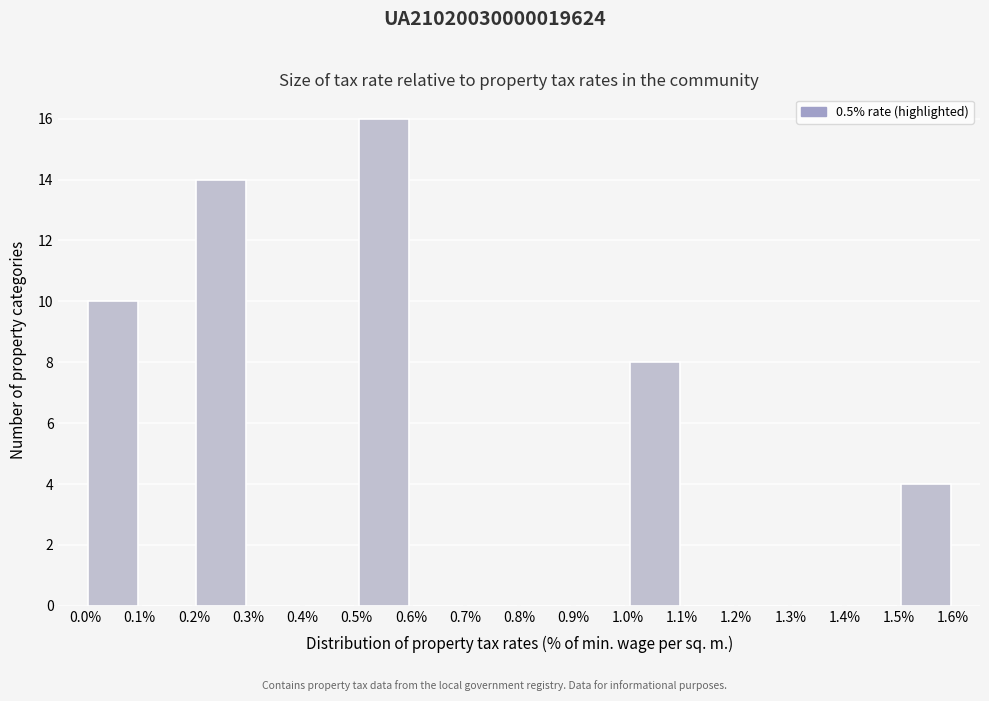

Reading left to right, list every bar in this chart as the range it spans on the x-axis followed by its height. The values are not printed on the chart, so give them approximately, as read against the axis.

0.0% to 0.1%: 10
0.1% to 0.2%: 0
0.2% to 0.3%: 14
0.3% to 0.4%: 0
0.4% to 0.5%: 0
0.5% to 0.6%: 16
0.6% to 0.7%: 0
0.7% to 0.8%: 0
0.8% to 0.9%: 0
0.9% to 1.0%: 0
1.0% to 1.1%: 8
1.1% to 1.2%: 0
1.2% to 1.3%: 0
1.3% to 1.4%: 0
1.4% to 1.5%: 0
1.5% to 1.6%: 4